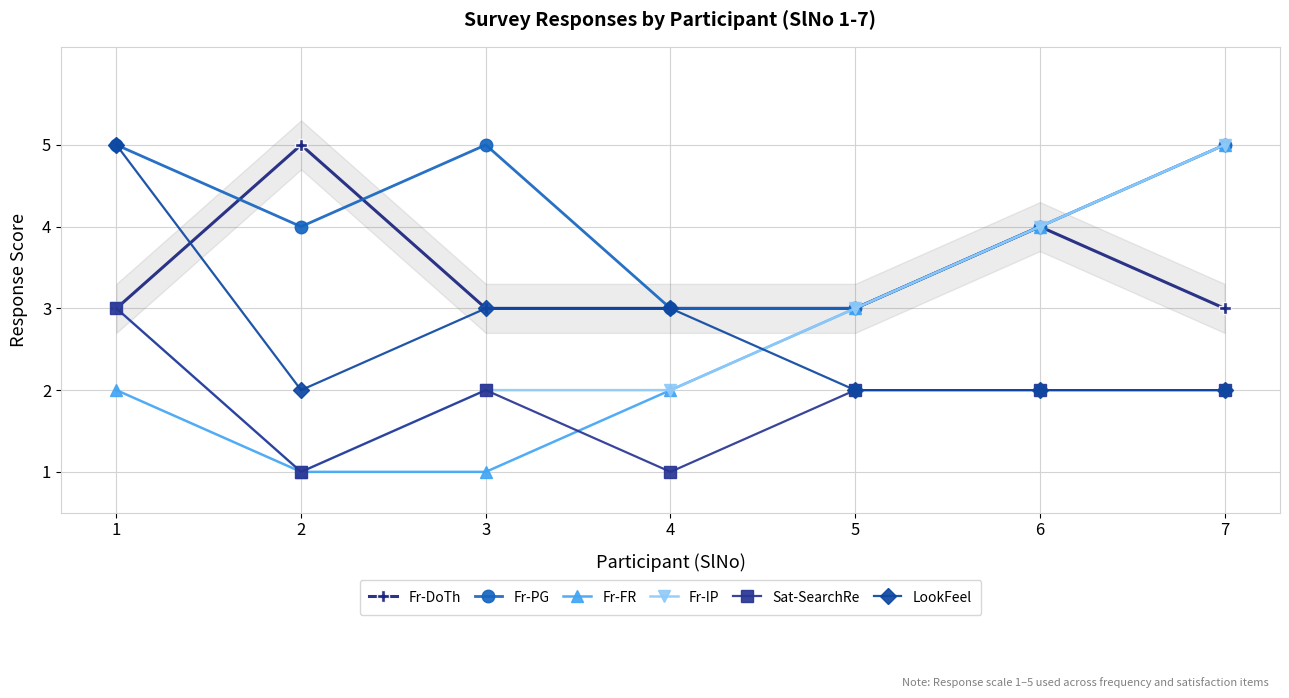

Is the value of Fr-DoTh at 6 greater than the value of Sat-SearchRe at 7?

Yes